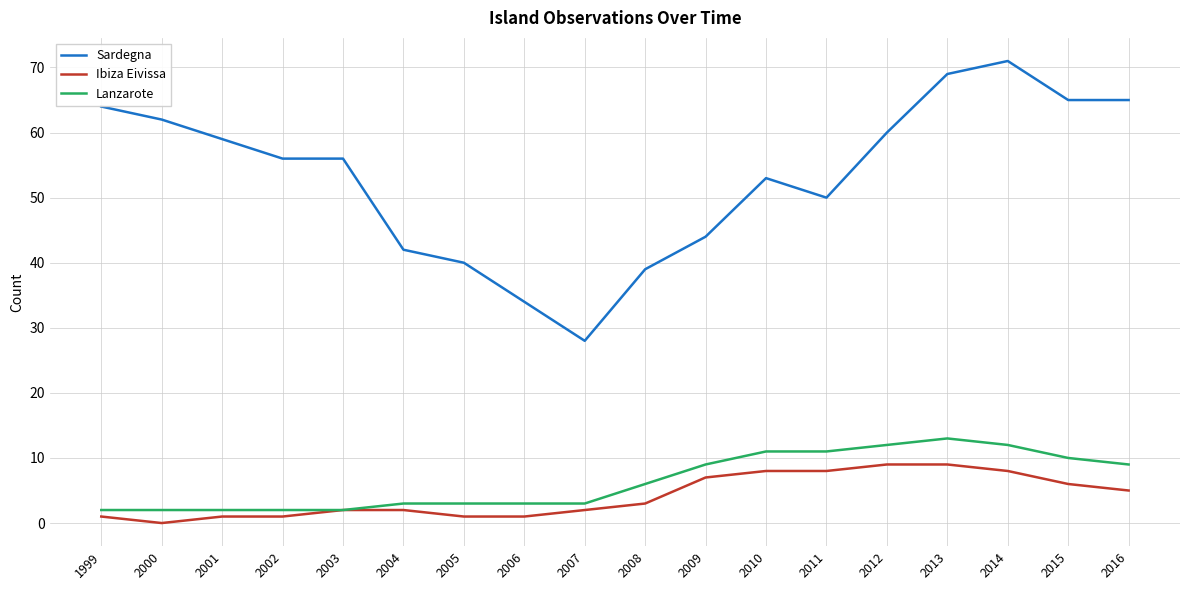

Reading left to right, extract all data points from this chart.

Sardegna: 1999=64	2000=62	2001=59	2002=56	2003=56	2004=42	2005=40	2006=34	2007=28	2008=39	2009=44	2010=53	2011=50	2012=60	2013=69	2014=71	2015=65	2016=65
Ibiza Eivissa: 1999=1	2000=0	2001=1	2002=1	2003=2	2004=2	2005=1	2006=1	2007=2	2008=3	2009=7	2010=8	2011=8	2012=9	2013=9	2014=8	2015=6	2016=5
Lanzarote: 1999=2	2000=2	2001=2	2002=2	2003=2	2004=3	2005=3	2006=3	2007=3	2008=6	2009=9	2010=11	2011=11	2012=12	2013=13	2014=12	2015=10	2016=9